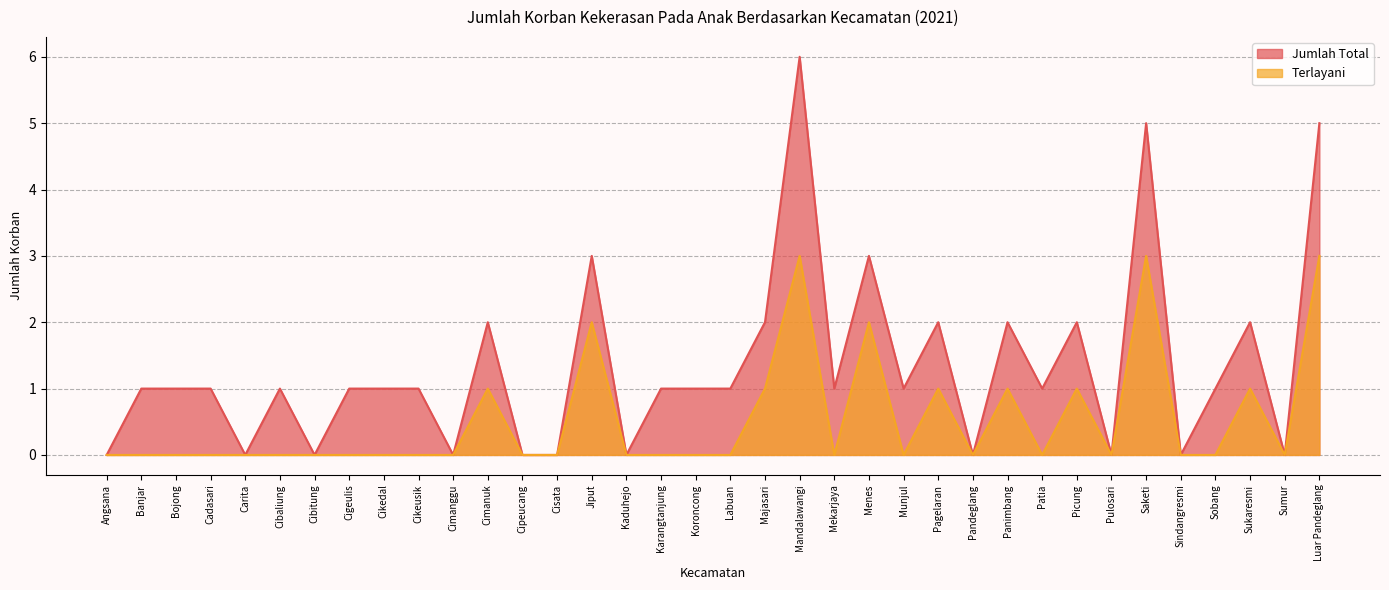

How many lines are shown in the chart?

2